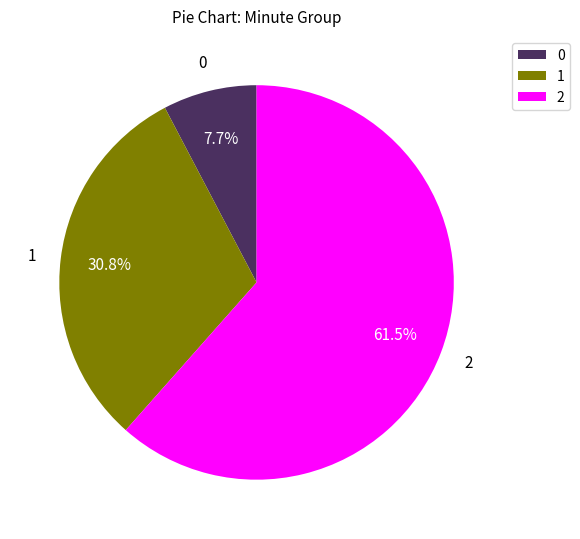

Which category accounts for the majority?

2